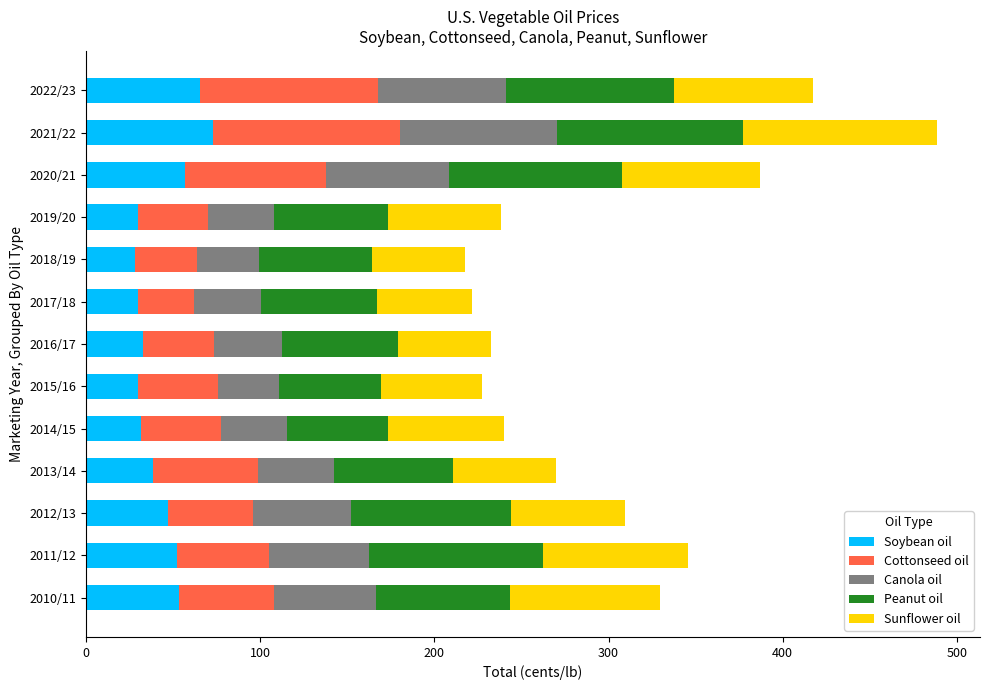

Is it true that Soybean oil equals 31.6 at 2014/15?

True